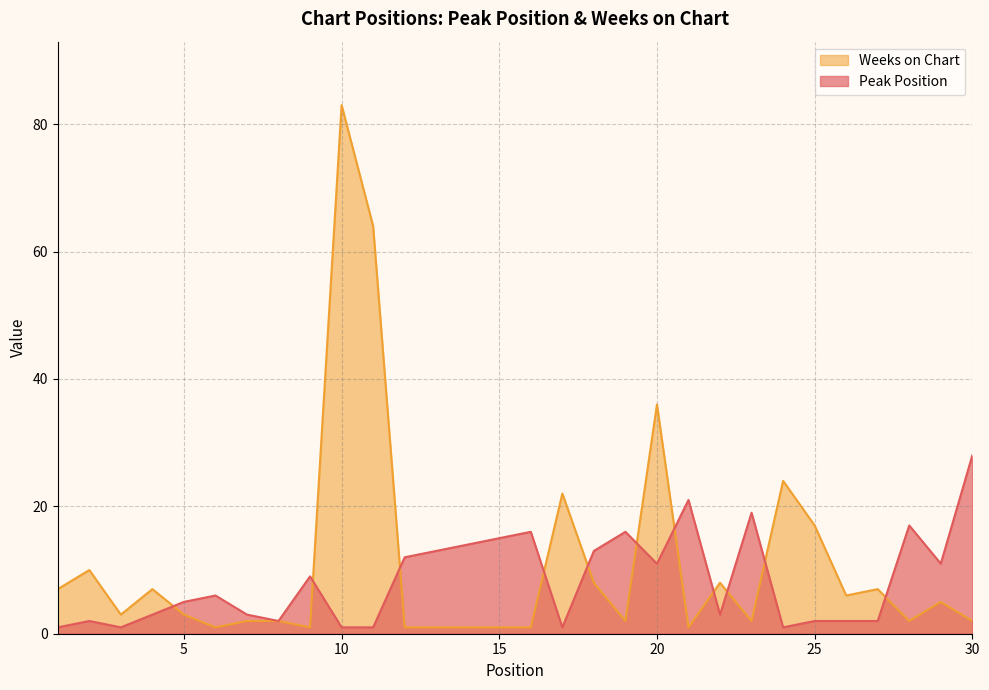

Where does the Weeks on Chart series first go above 3?

1